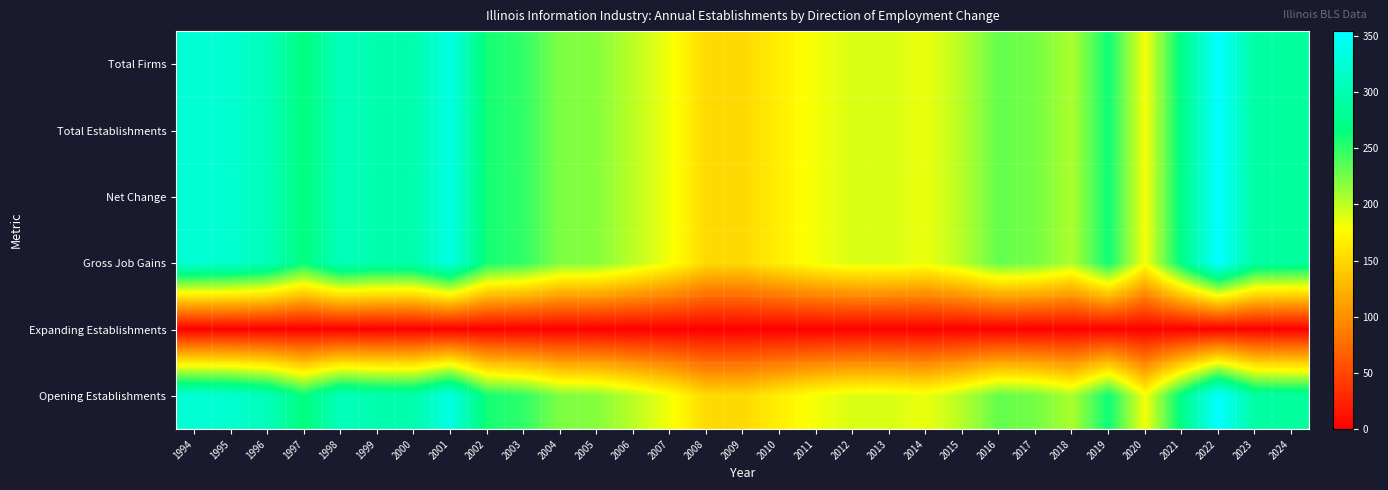

Between 1995 and 2013, which series saw the biggest shift?

Total Firms